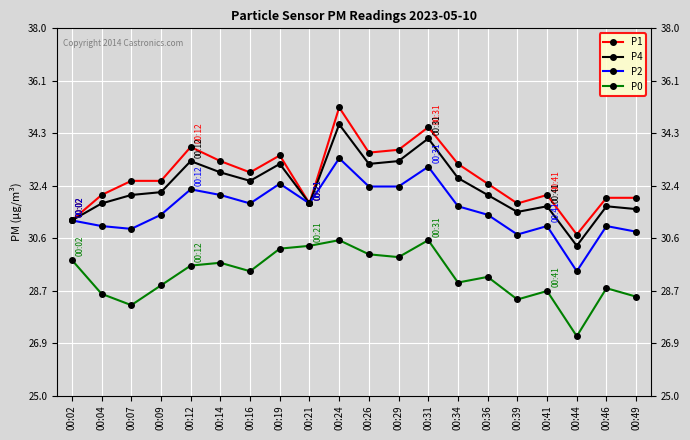

What is the sum of the P2 values at 00:21 and 00:44?

61.2